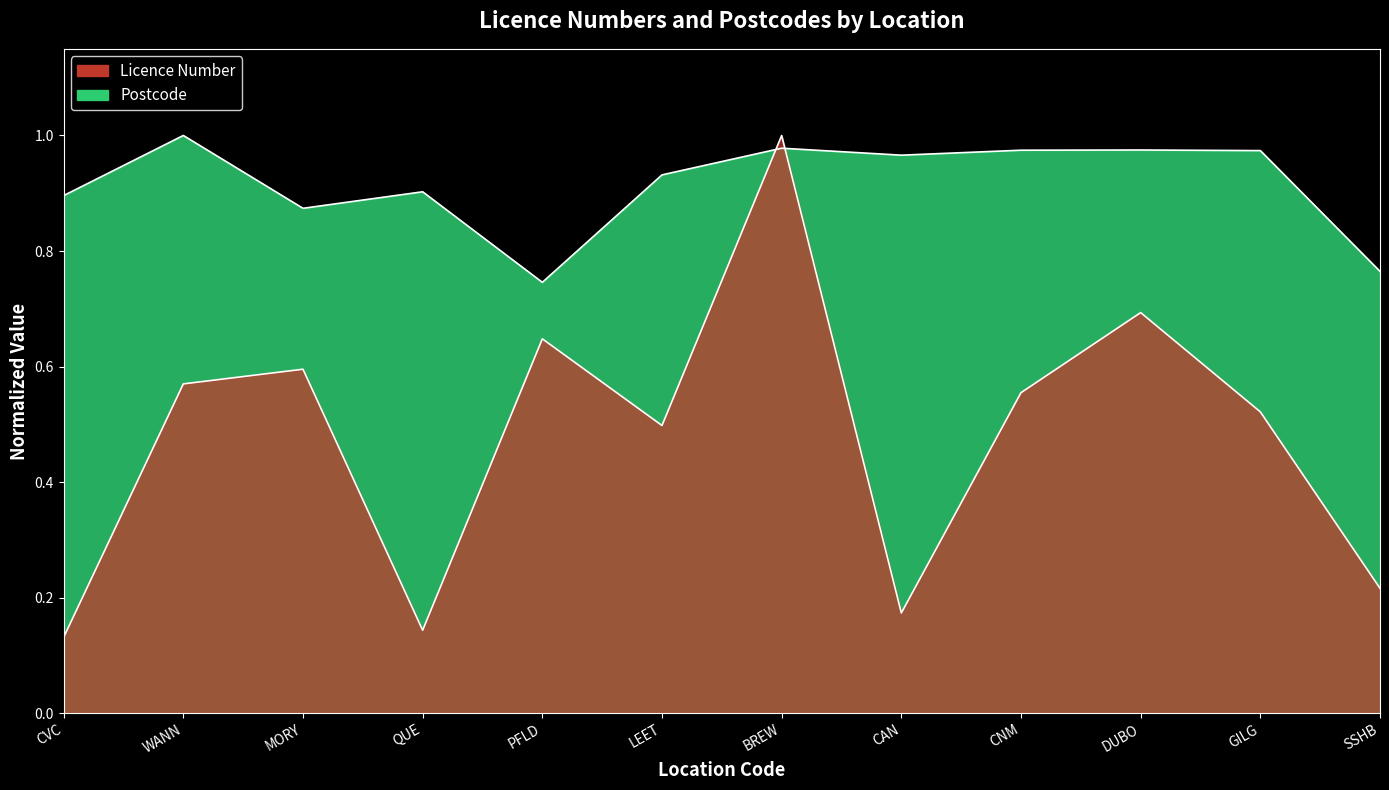

Between which two adjacent categories do Postcode and Licence Number first intersect?

LEET and BREW